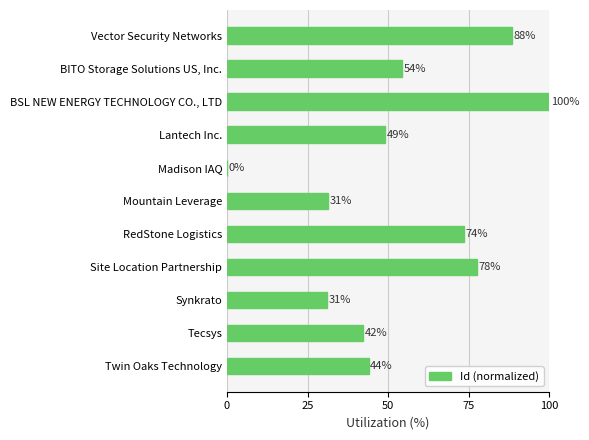

What is the maximum value shown in the chart?

100.0